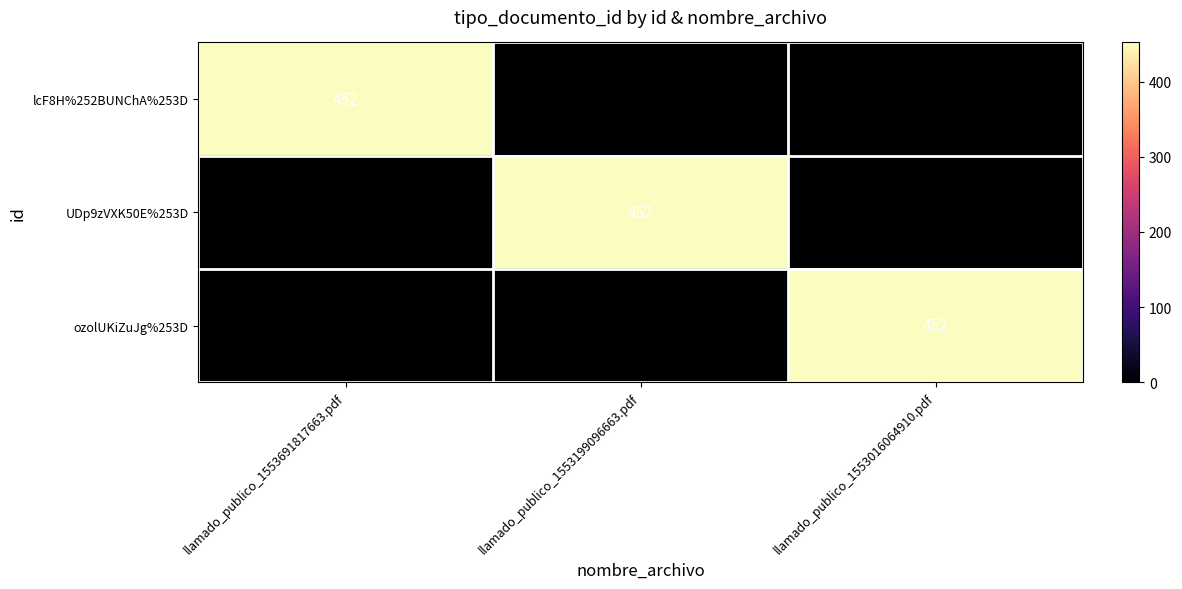

What is the total value across all series at llamado_publico_1553016064910.pdf?

452